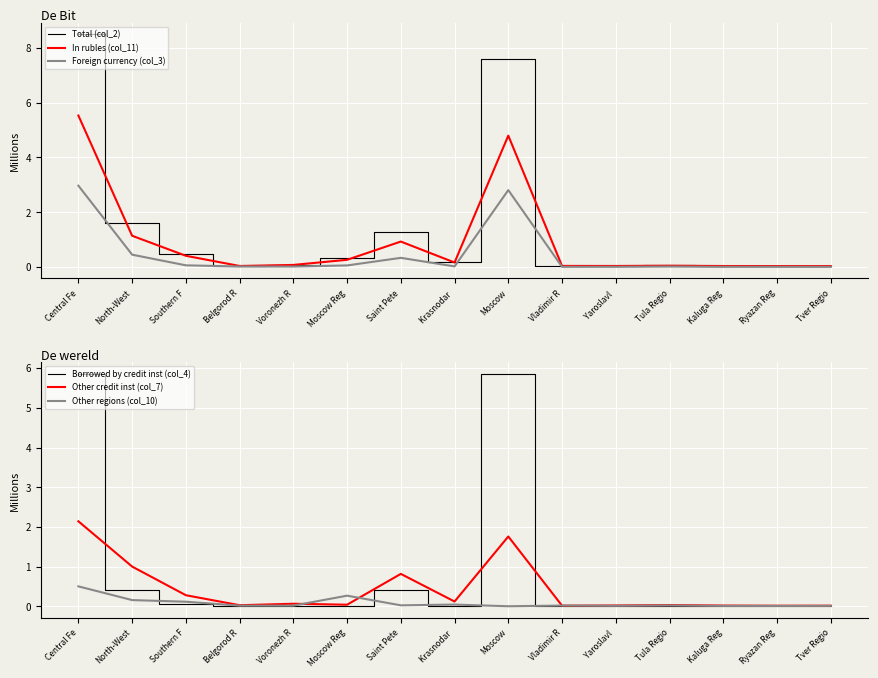

Reading right to left, list all the values displayed in this chart.

Total (col_2): 0.0	0.0	0.0	0.1	0.0	0.0	7.6	0.2	1.3	0.3	0.1	0.1	0.5	1.6	8.5
In rubles (col_11): 0.0	0.0	0.0	0.0	0.0	0.0	4.8	0.2	0.9	0.3	0.1	0.0	0.4	1.1	5.5
Foreign currency (col_3): 0.0	0.0	0.0	0.0	0.0	0.0	2.8	0.0	0.3	0.1	0.0	0.0	0.1	0.4	3.0
Borrowed by credit inst (col_4): 0.0	0.0	0.0	0.0	0.0	0.0	5.8	0.0	0.4	0.0	0.0	0.0	0.1	0.4	5.9
Other credit inst (col_7): 0.0	0.0	0.0	0.0	0.0	0.0	1.8	0.1	0.8	0.0	0.1	0.0	0.3	1.0	2.1
Other regions (col_10): 0.0	0.0	0.0	0.0	0.0	0.0	0.0	0.0	0.0	0.3	0.0	0.0	0.1	0.2	0.5